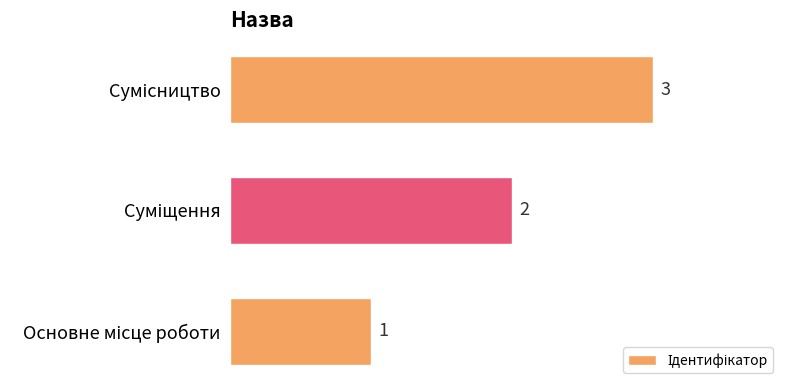

How many values are between 1 and 3?

3